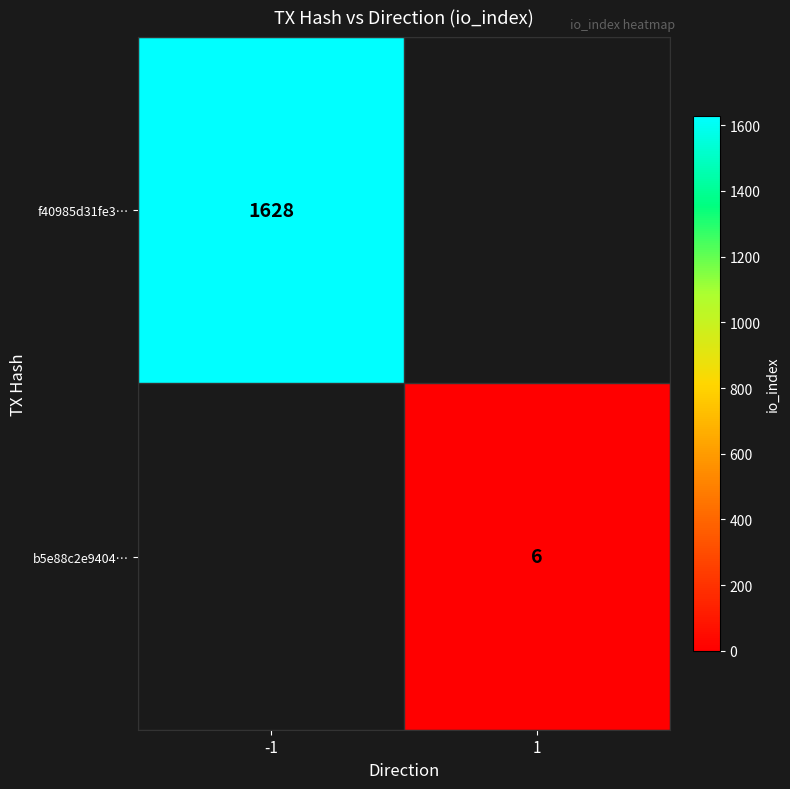

The f40985d31fe3… series shows 2565 at -1. True or false?

False